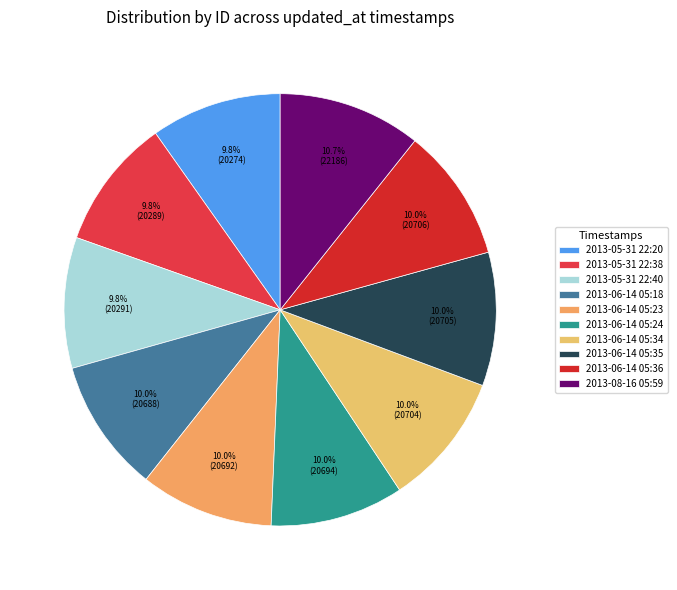

Is the sum of 2013-06-14 05:24 and 2013-05-31 22:40 greater than half?

No